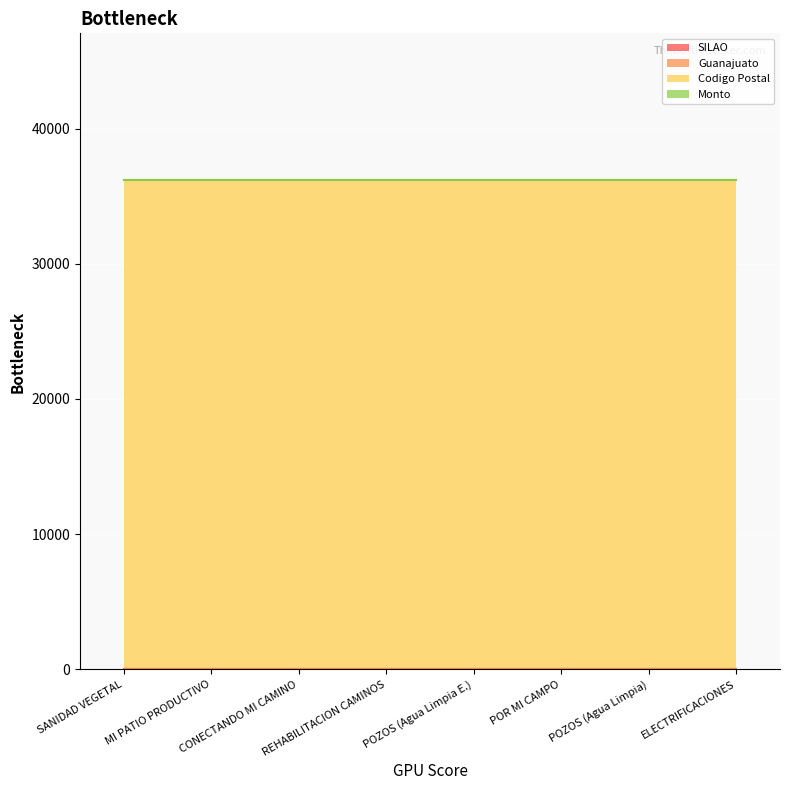

Is the value of SILAO at CONECTANDO MI CAMINO greater than the value of Monto at REHABILITACION CAMINOS?

No